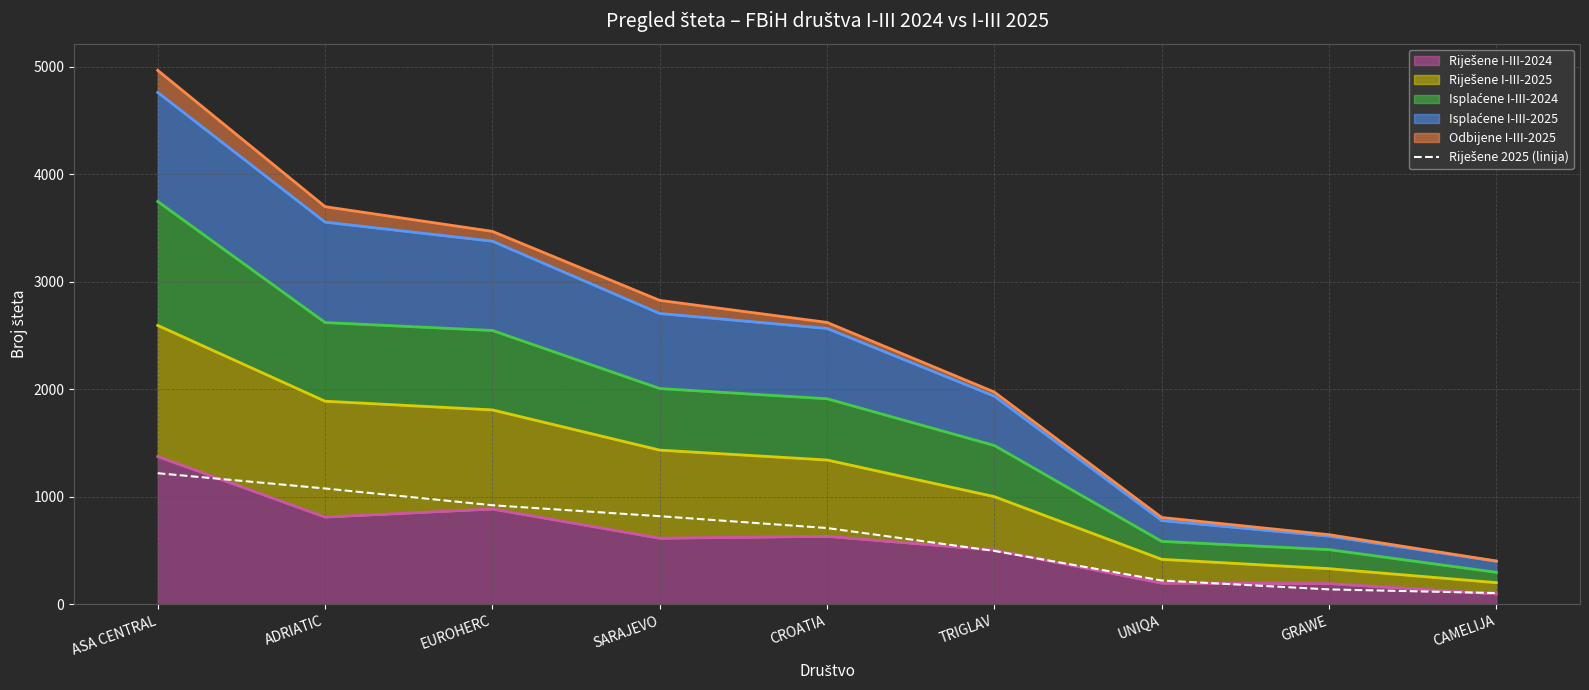

Rank the categories by value from lowest to highest.

CAMELIJA, GRAWE, UNIQA, TRIGLAV, CROATIA, SARAJEVO, EUROHERC, ADRIATIC, ASA CENTRAL